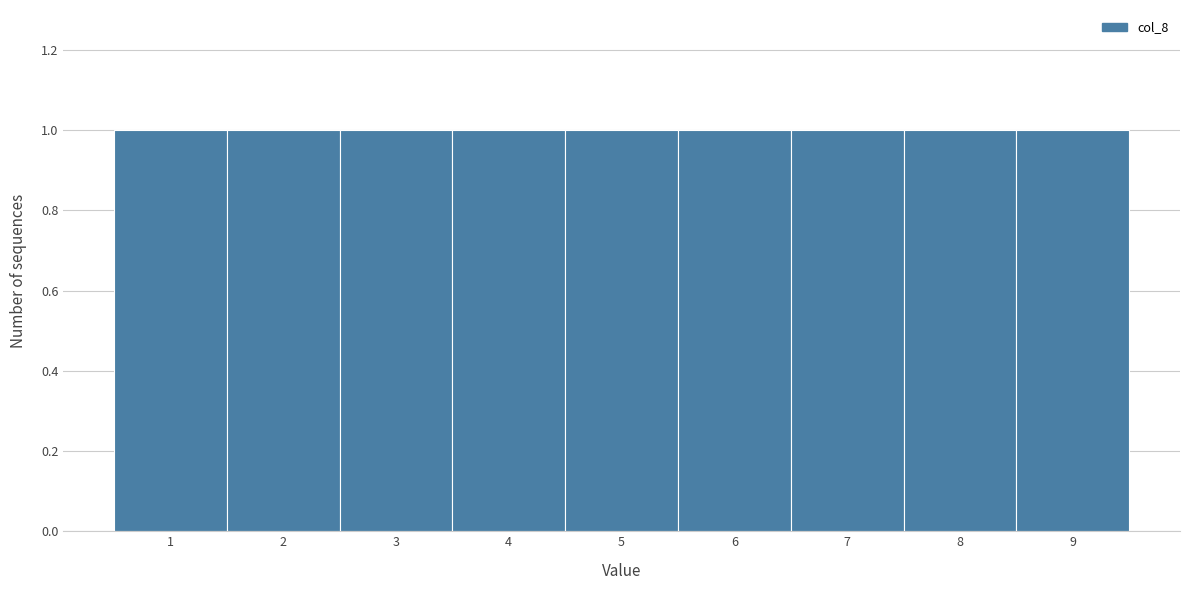

Reading left to right, transcribe this chart: for each bar, give the range it covers on the x-axis and its height. The values are not printed on the chart, so give them approximately, as read against the axis.

0.5 to 1.5: 1
1.5 to 2.5: 1
2.5 to 3.5: 1
3.5 to 4.5: 1
4.5 to 5.5: 1
5.5 to 6.5: 1
6.5 to 7.5: 1
7.5 to 8.5: 1
8.5 to 9.5: 1